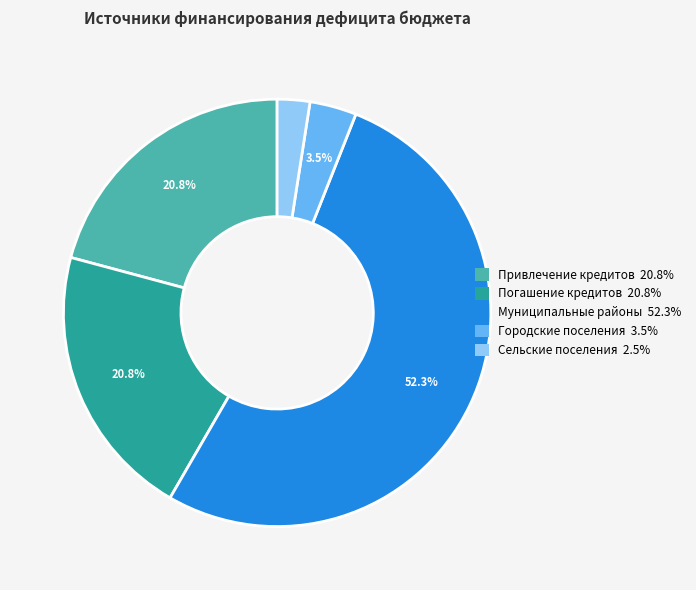

Is there any slice that represents more than half of the pie?

Yes